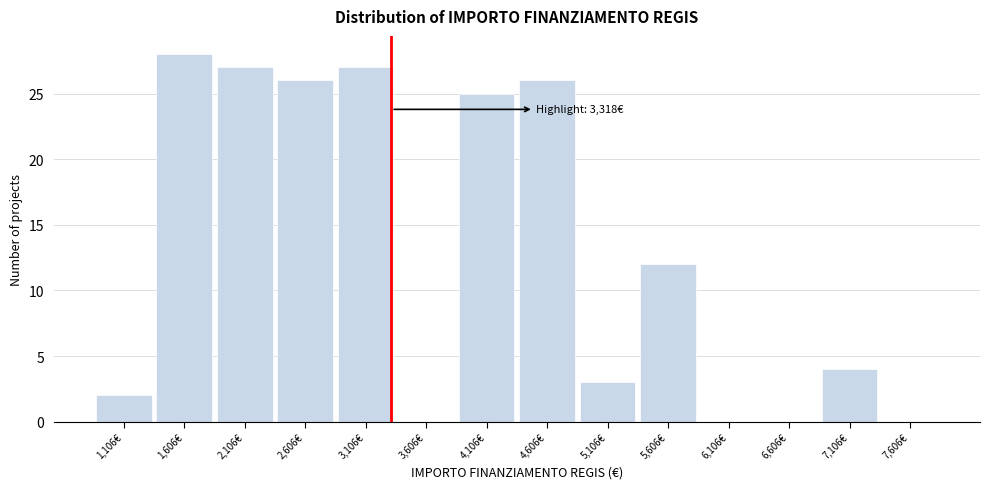

Over which range of the x-axis is the bar tallest?

1350 to 1850